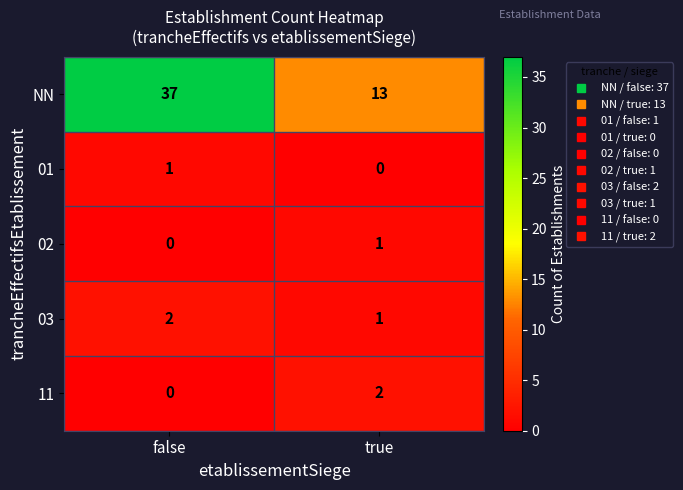

At which category is the sum across all series the highest?

false